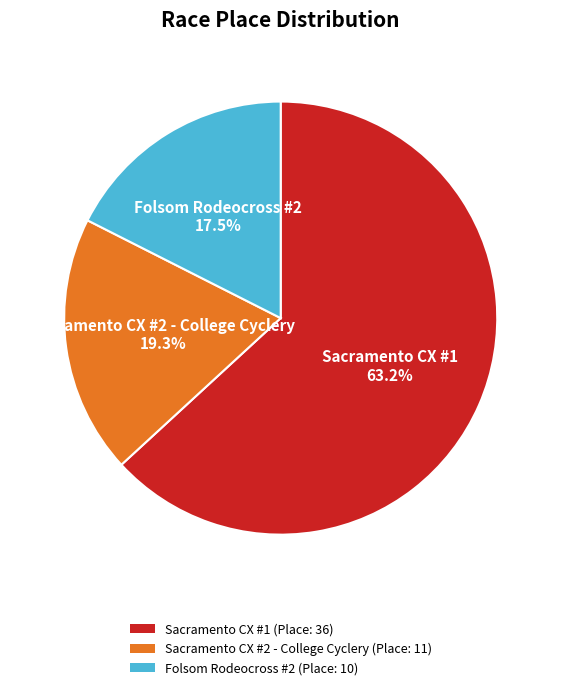

To the nearest percent, what portion does Sacramento CX #1 represent?

63%